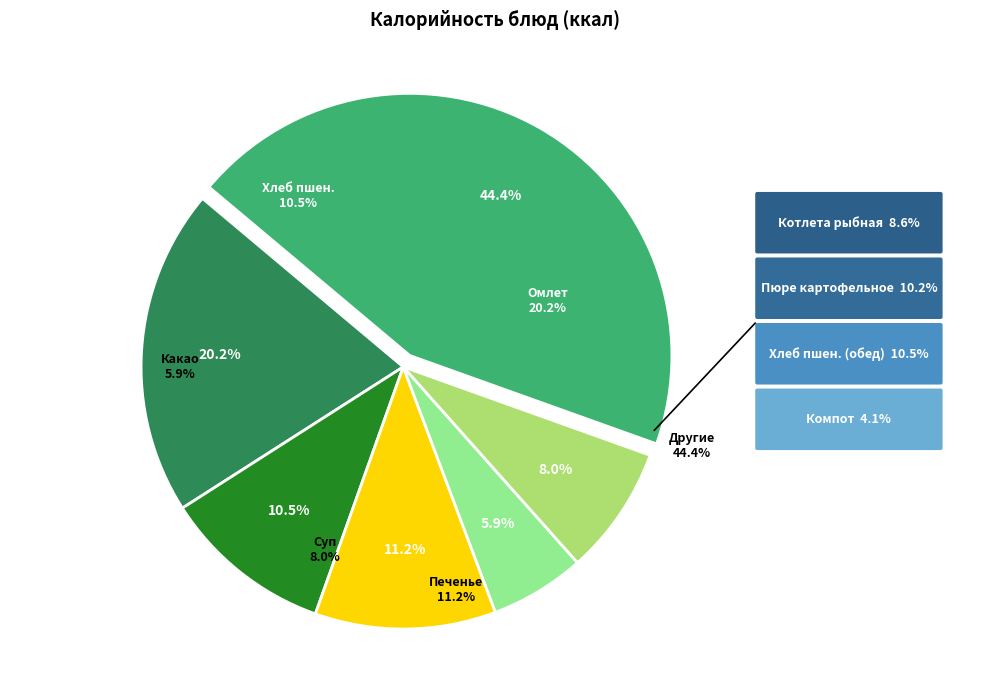

Which has a higher value, Омлет or Хлеб пшеничный (обед)?

Омлет